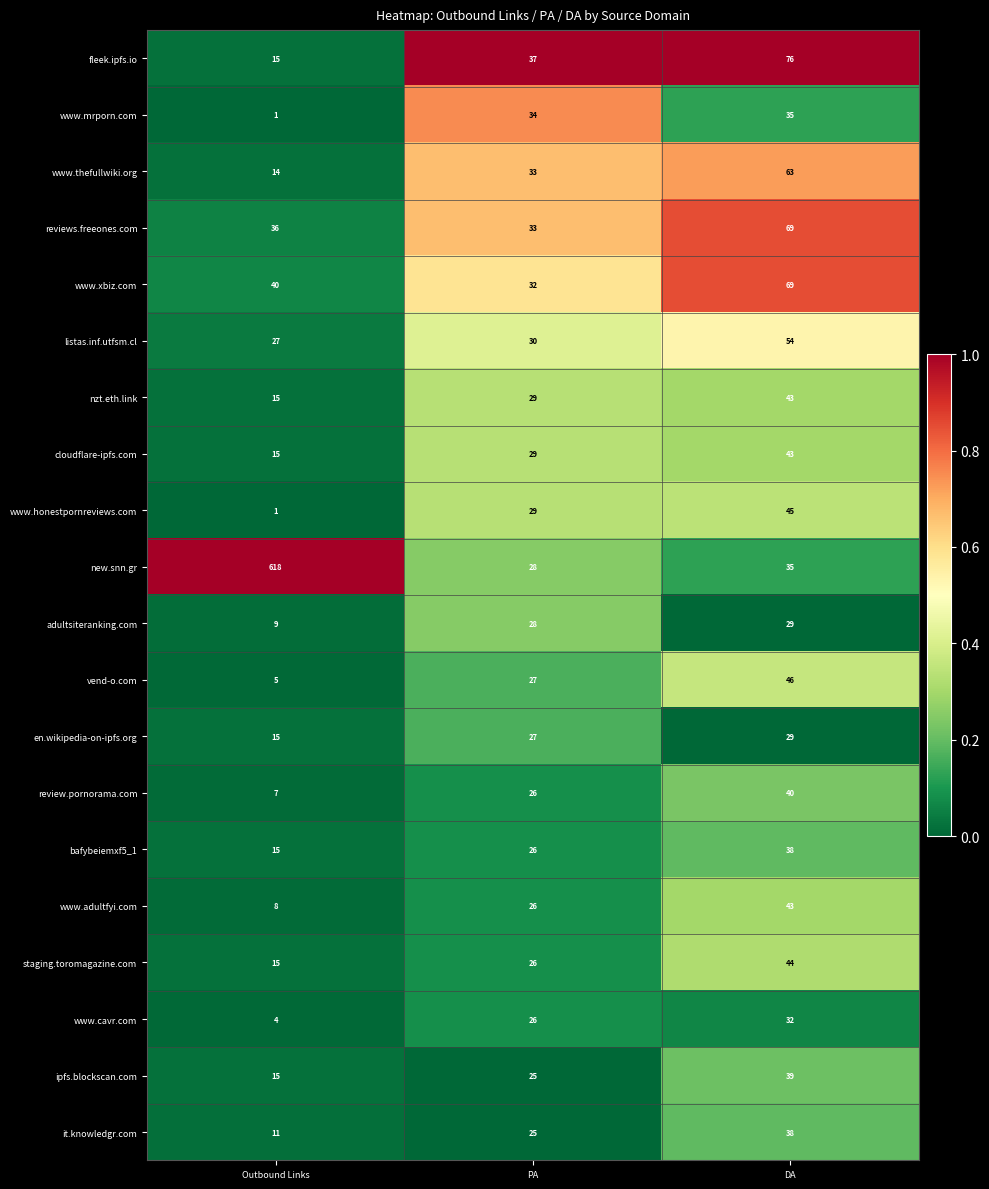

Read the listas.inf.utfsm.cl value at Outbound Links.

27